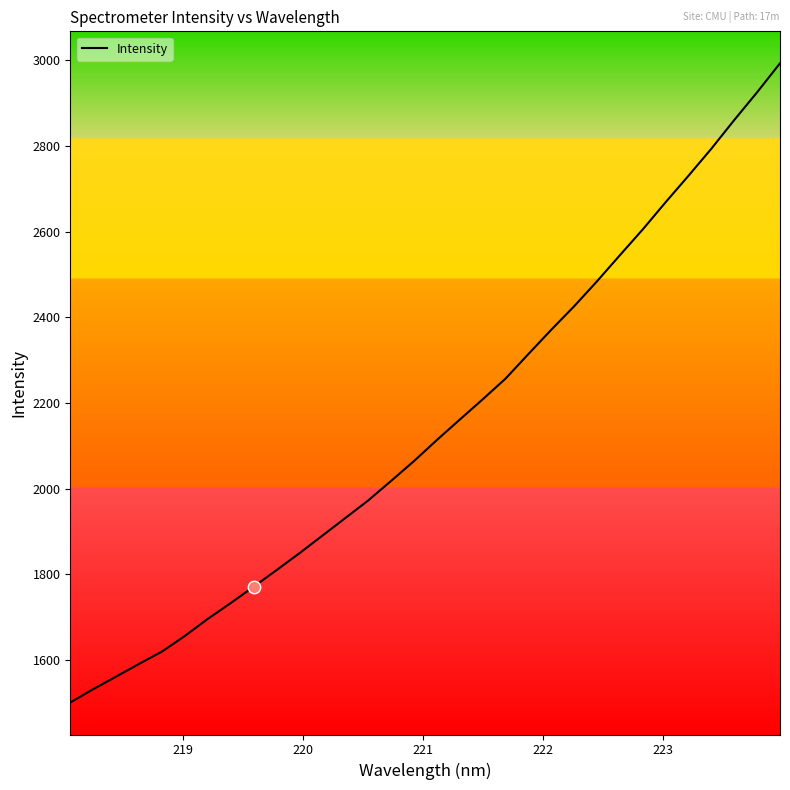

What is the greatest value displayed?

2993.1